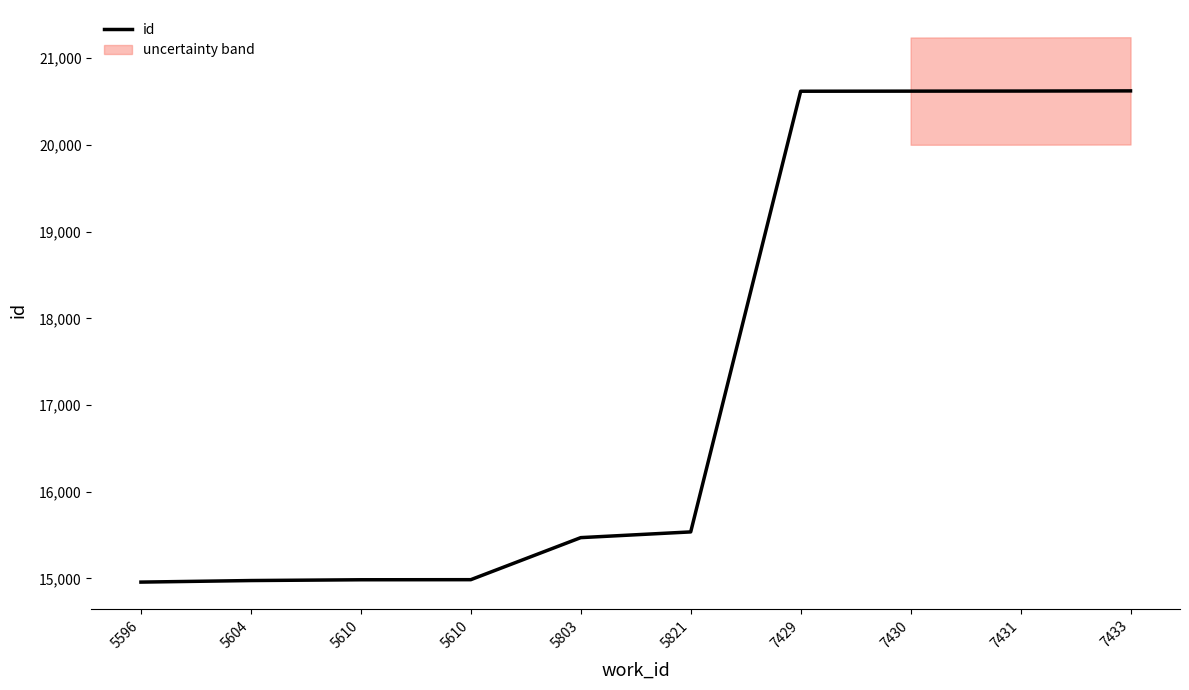

How many values exceed 15537?

4